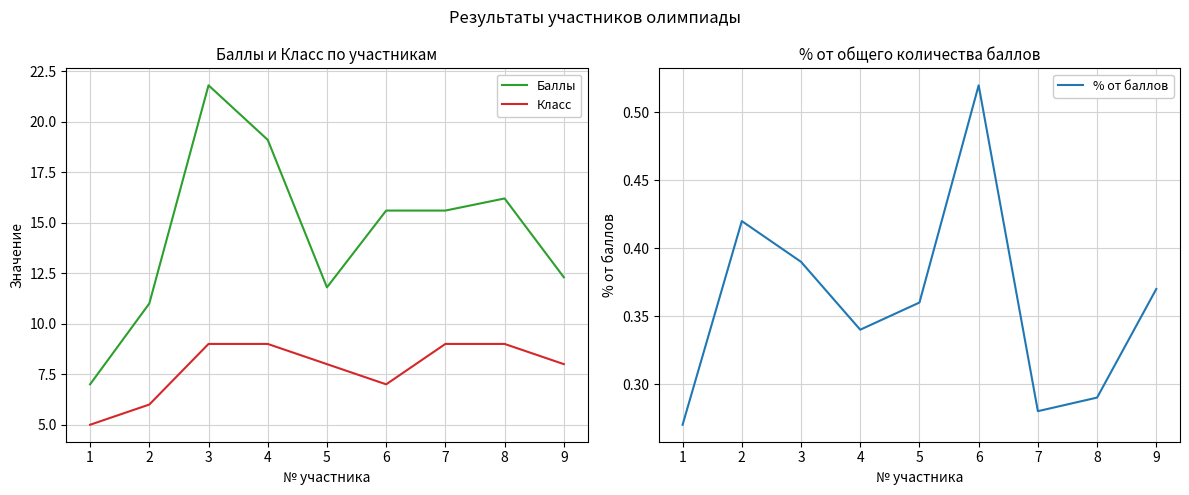

What are all the series names shown in the legend?

Баллы, Класс, % от баллов